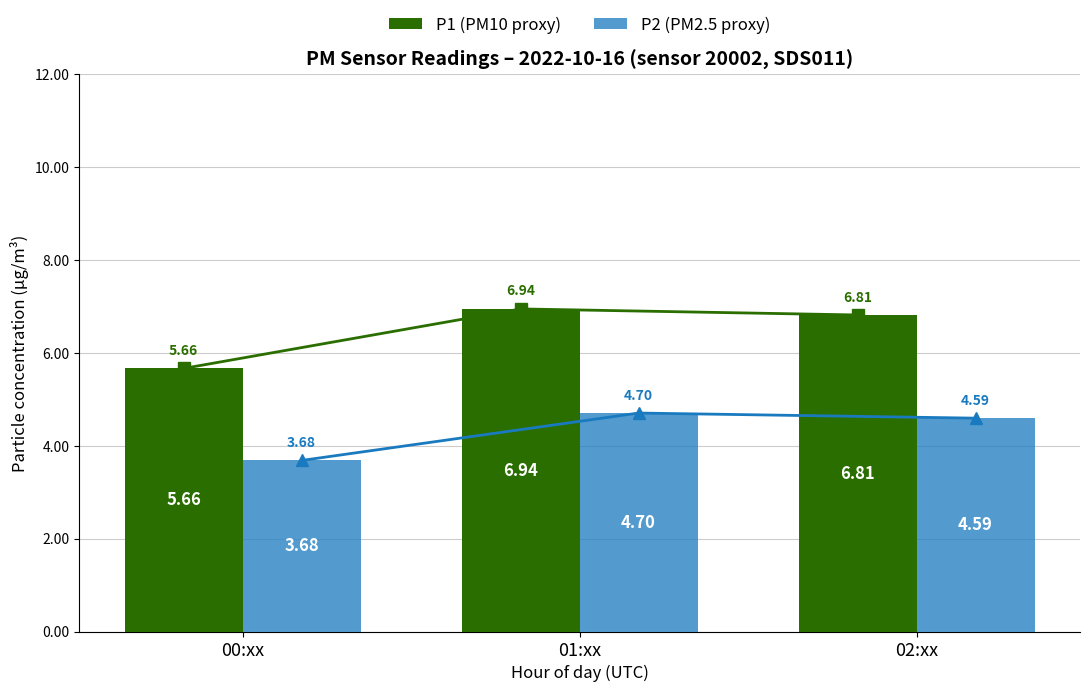

Reading right to left, list all the values displayed in this chart.

P1 (PM10 proxy): 6.8	6.9	5.7
P2 (PM2.5 proxy): 4.6	4.7	3.7